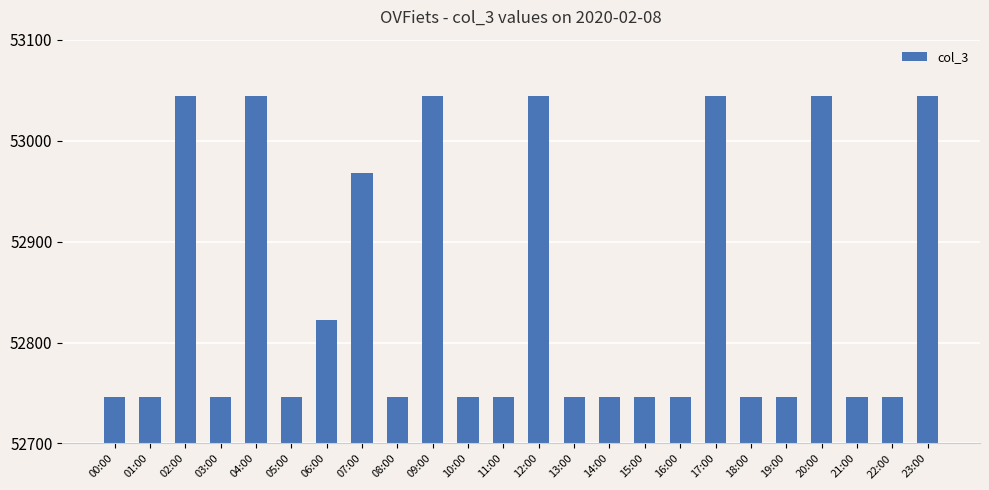

Reading left to right, what are all the values shown in this chart?

00:00=52746	01:00=52746	02:00=53044	03:00=52746	04:00=53044	05:00=52746	06:00=52822	07:00=52968	08:00=52746	09:00=53044	10:00=52746	11:00=52746	12:00=53044	13:00=52746	14:00=52746	15:00=52746	16:00=52746	17:00=53044	18:00=52746	19:00=52746	20:00=53044	21:00=52746	22:00=52746	23:00=53044